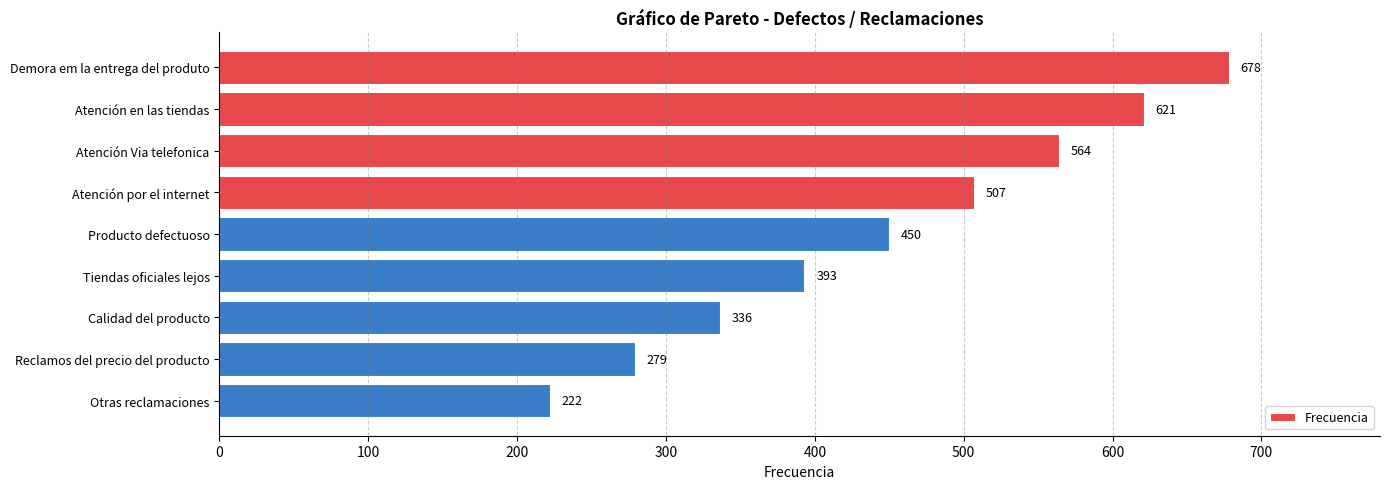

What is the label of the 6th bar from the bottom?

Atención por el internet